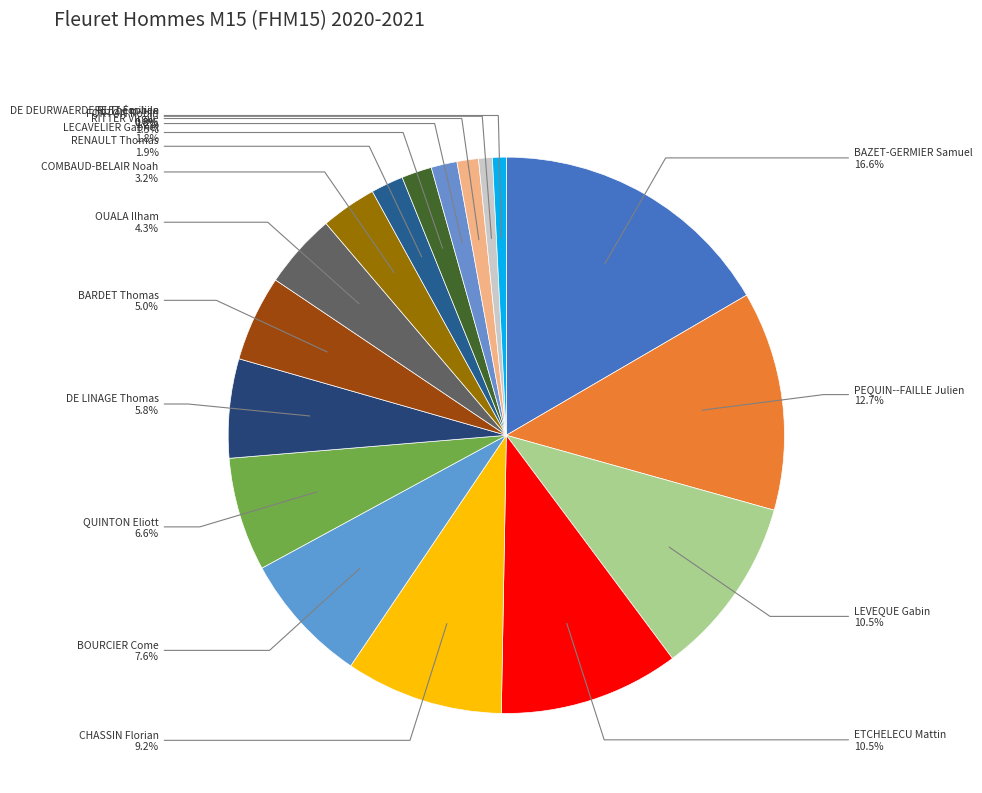

Count the number of slices in the pie.

17